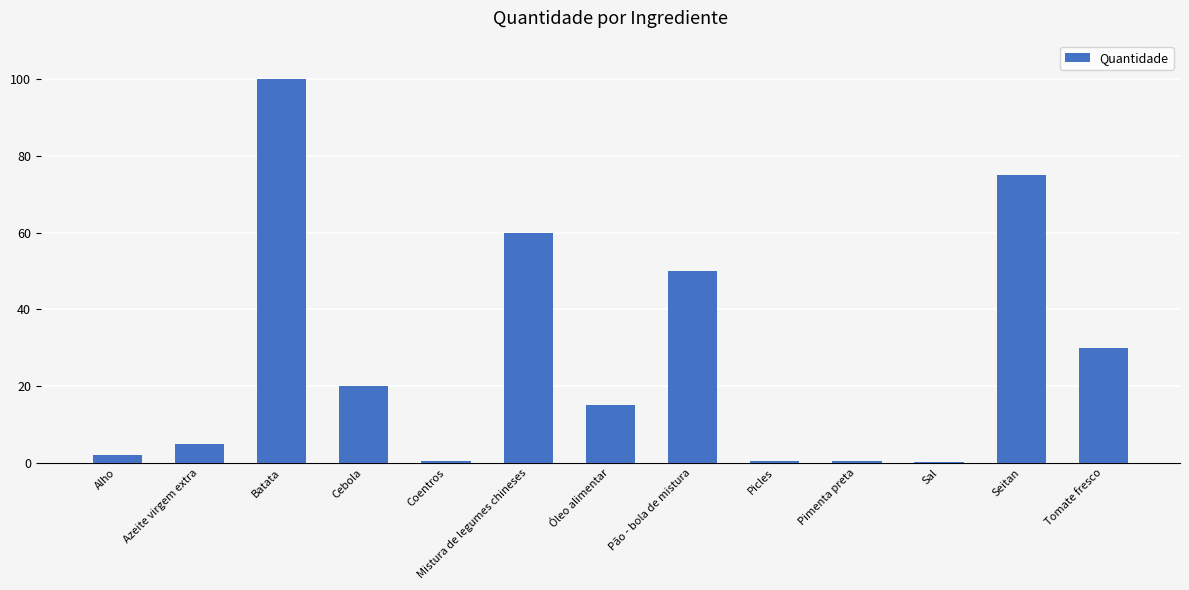

Read the value at Pão - bola de mistura.

50.0